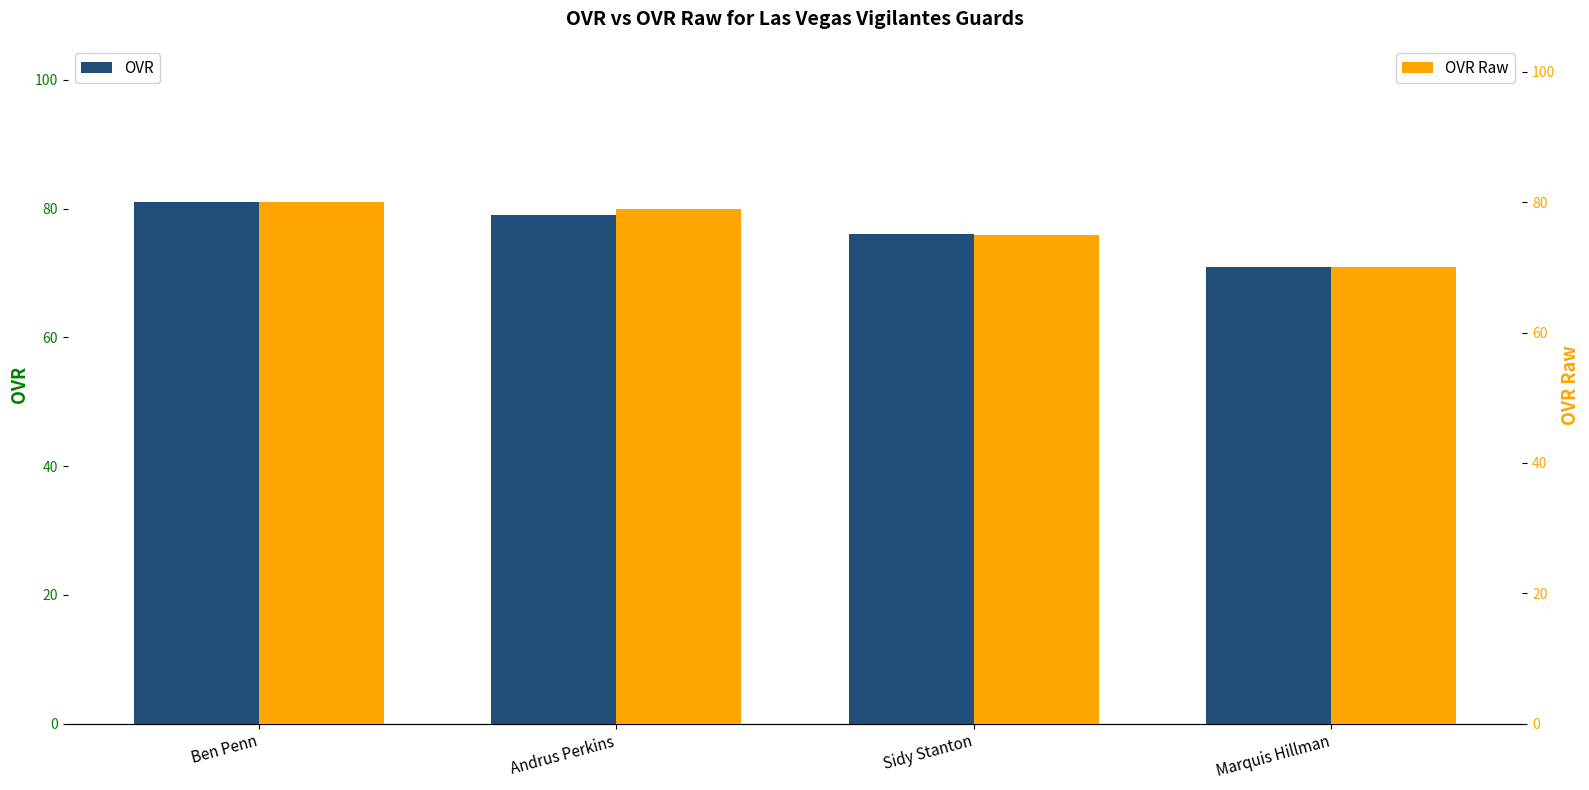

What position from the right is Andrus Perkins?

3